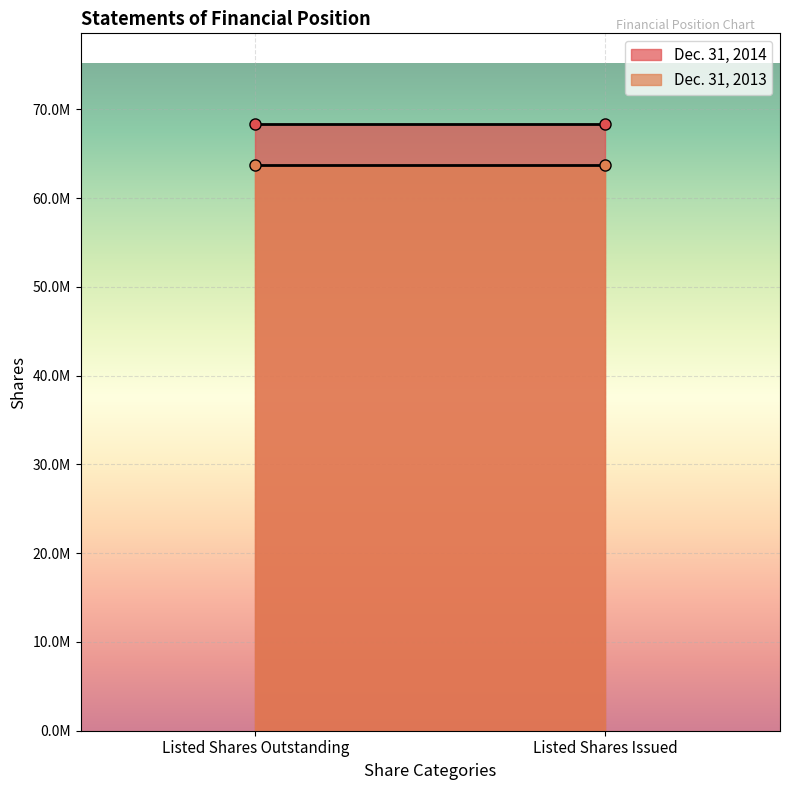

What is the approximate value of Dec. 31, 2014 at Listed Shares Outstanding?

68305182.0